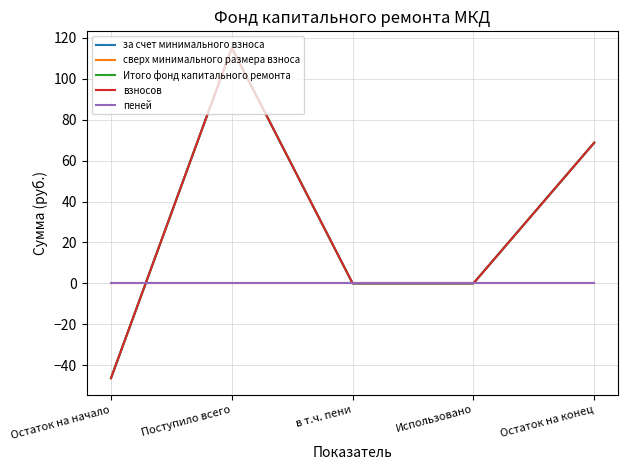

Is this an area chart (filled region under the line)?

No